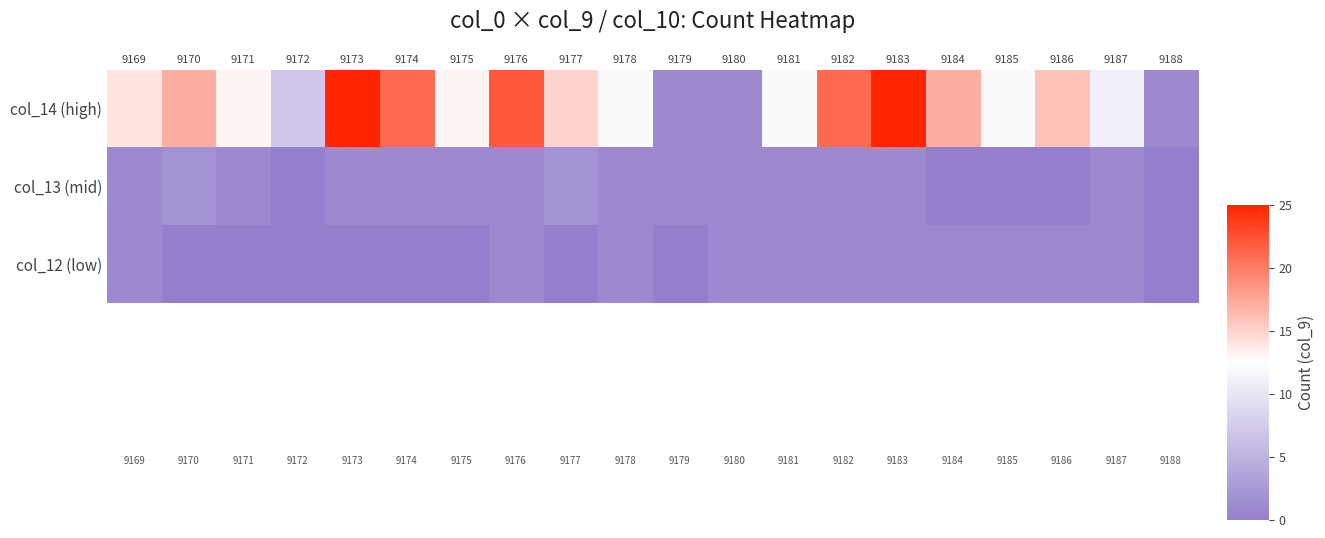

Reading left to right, transcribe all the data shown in this chart.

col_14 (high): 9169=14	9170=17	9171=13	9172=7	9173=25	9174=21	9175=13	9176=22	9177=15	9178=12	9179=1	9180=1	9181=12	9182=21	9183=25	9184=17	9185=12	9186=16	9187=11	9188=1
col_13 (mid): 9169=1	9170=2	9171=1	9172=0	9173=1	9174=1	9175=1	9176=1	9177=2	9178=1	9179=1	9180=1	9181=1	9182=1	9183=1	9184=0	9185=0	9186=0	9187=1	9188=0
col_12 (low): 9169=1	9170=0	9171=0	9172=0	9173=0	9174=0	9175=0	9176=1	9177=0	9178=1	9179=0	9180=1	9181=1	9182=1	9183=1	9184=1	9185=1	9186=1	9187=1	9188=0